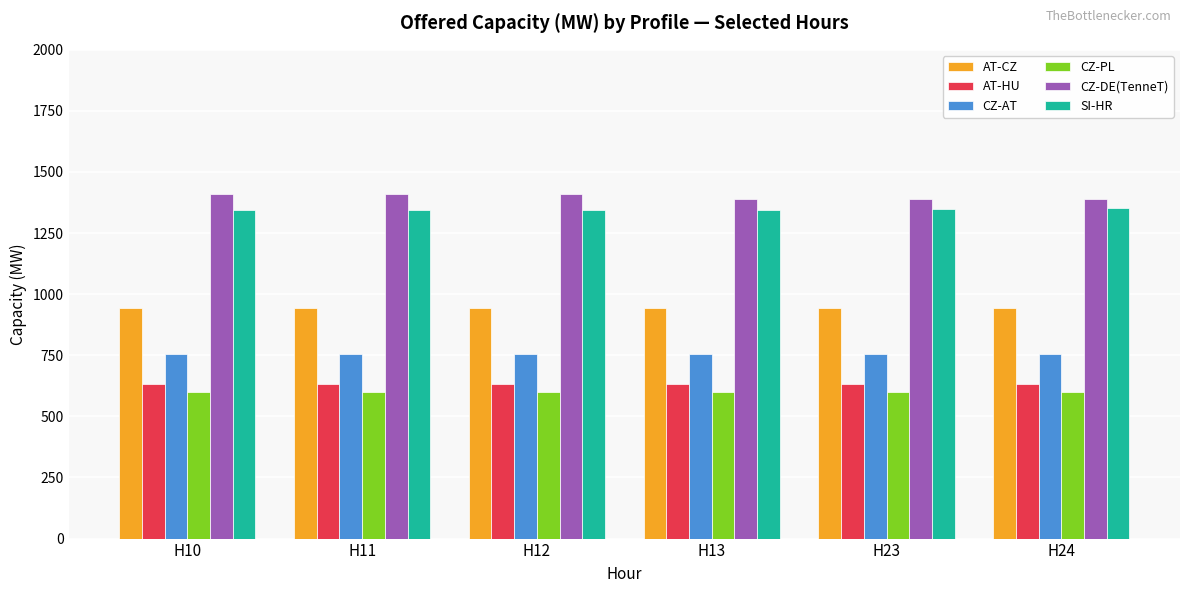

What is the greatest value displayed?

1409